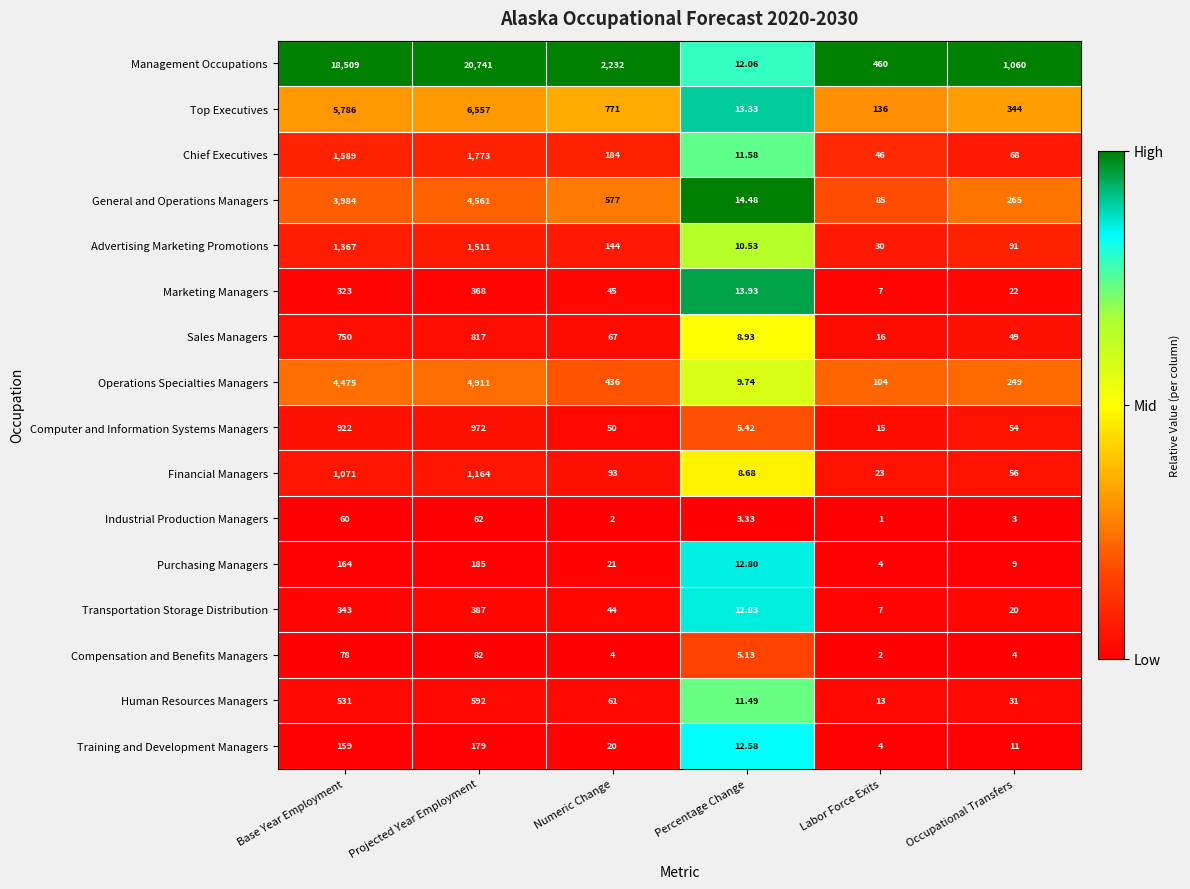

Count the number of categories in the chart.

6